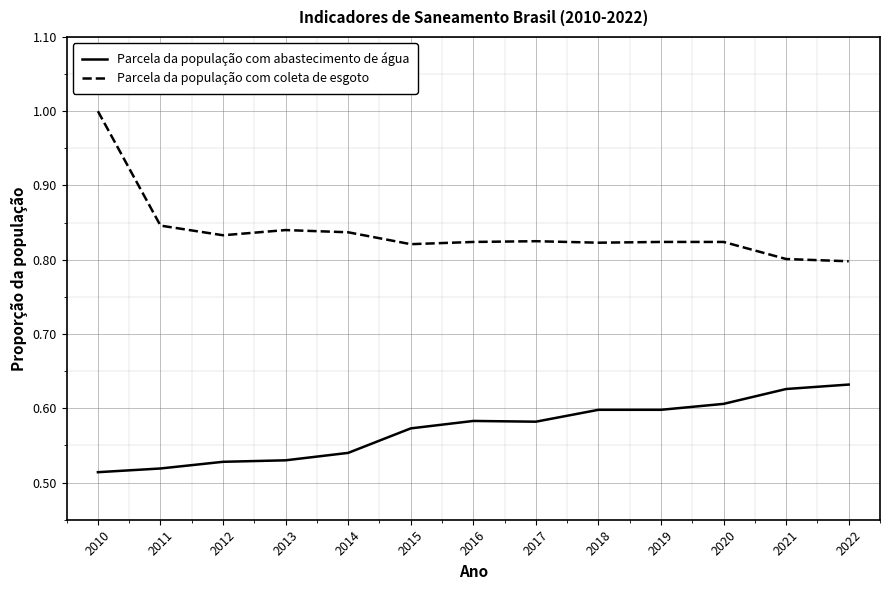

What is the difference between the maximum and minimum values in the Parcela da população com coleta de esgoto series?

0.2